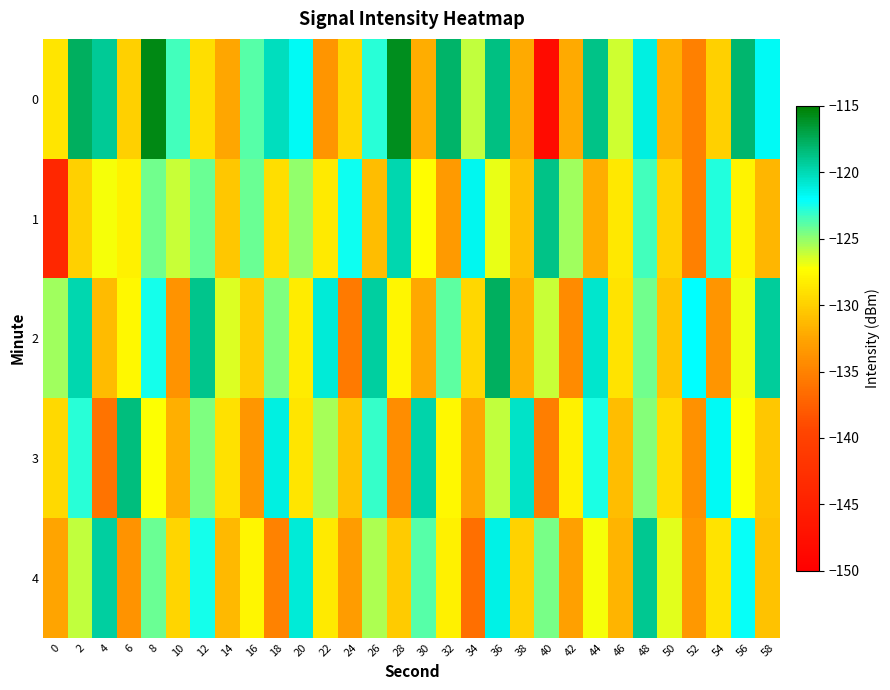

Reading right to left, list all the values displayed in this chart.

0: 58=-121.8	56=-118.0	54=-130.0	52=-135.2	50=-131.8	48=-121.2	46=-126.3	44=-118.7	42=-132.2	40=-148.2	38=-132.1	36=-118.7	34=-126.0	32=-118.0	30=-132.0	28=-115.9	26=-122.9	24=-129.5	22=-133.6	20=-121.8	18=-120.3	16=-123.8	14=-132.5	12=-129.1	10=-123.4	8=-115.7	6=-130.0	4=-119.2	2=-117.7	0=-128.7
1: 58=-131.5	56=-127.9	54=-122.7	52=-135.1	50=-129.8	48=-123.4	46=-128.6	44=-132.0	42=-125.3	40=-118.7	38=-130.9	36=-126.8	34=-121.6	32=-133.2	30=-127.4	28=-119.8	26=-131.0	24=-122.3	22=-128.5	20=-125.0	18=-129.1	16=-124.2	14=-130.5	12=-124.3	10=-126.1	8=-124.3	6=-128.1	4=-127.1	2=-130.0	0=-143.9
2: 58=-119.3	56=-127.0	54=-133.7	52=-122.1	50=-130.6	48=-124.3	46=-128.9	44=-120.7	42=-134.4	40=-126.2	38=-131.8	36=-117.6	34=-129.5	32=-123.9	30=-132.3	28=-127.8	26=-119.4	24=-135.6	22=-121.0	20=-128.3	18=-124.7	16=-130.1	14=-126.5	12=-118.9	10=-133.8	8=-122.4	6=-127.6	4=-131.2	2=-119.8	0=-125.3
3: 58=-130.5	56=-127.2	54=-121.7	52=-133.9	50=-129.3	48=-124.8	46=-131.0	44=-122.6	42=-128.1	40=-135.3	38=-120.5	36=-126.0	34=-132.4	32=-127.6	30=-119.7	28=-134.2	26=-123.1	24=-130.8	22=-125.4	20=-128.7	18=-121.2	16=-133.5	14=-129.0	12=-124.6	10=-131.9	8=-127.3	6=-118.5	4=-136.1	2=-122.8	0=-129.4
4: 58=-130.8	56=-122.2	54=-128.9	52=-133.4	50=-126.7	48=-119.0	46=-131.6	44=-127.1	42=-132.9	40=-124.5	38=-129.8	36=-121.3	34=-136.4	32=-128.0	30=-123.8	28=-130.2	26=-125.6	24=-133.1	22=-128.4	20=-120.9	18=-135.0	16=-127.8	14=-131.3	12=-122.5	10=-129.7	8=-124.2	6=-133.8	4=-119.4	2=-126.0	0=-132.6